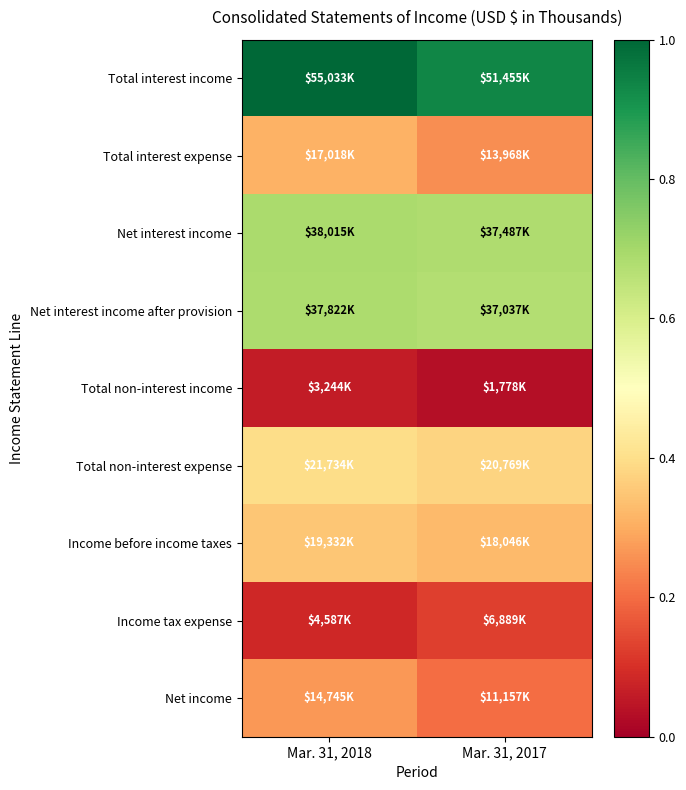

Reading left to right, extract all data points from this chart.

Total interest income: Mar. 31, 2018=1.0	Mar. 31, 2017=0.9
Total interest expense: Mar. 31, 2018=0.3	Mar. 31, 2017=0.3
Net interest income: Mar. 31, 2018=0.7	Mar. 31, 2017=0.7
Net interest income after provision: Mar. 31, 2018=0.7	Mar. 31, 2017=0.7
Total non-interest income: Mar. 31, 2018=0.1	Mar. 31, 2017=0.0
Total non-interest expense: Mar. 31, 2018=0.4	Mar. 31, 2017=0.4
Income before income taxes: Mar. 31, 2018=0.4	Mar. 31, 2017=0.3
Income tax expense: Mar. 31, 2018=0.1	Mar. 31, 2017=0.1
Net income: Mar. 31, 2018=0.3	Mar. 31, 2017=0.2